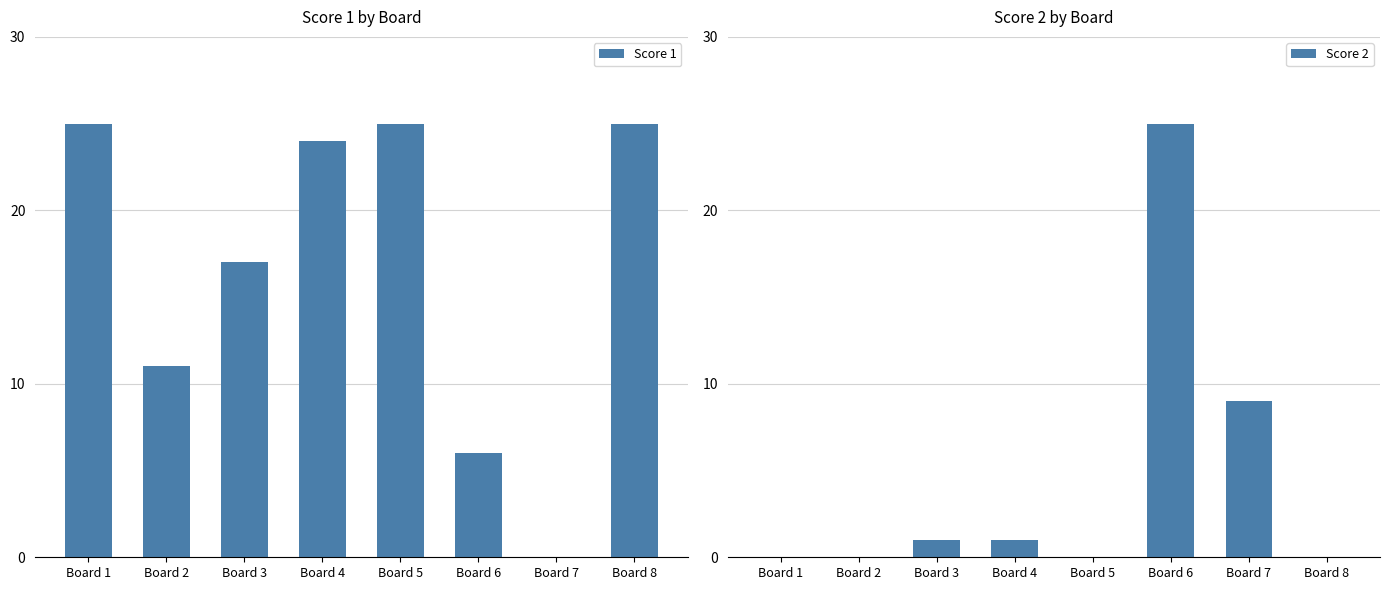

How many bars are there in total?

16